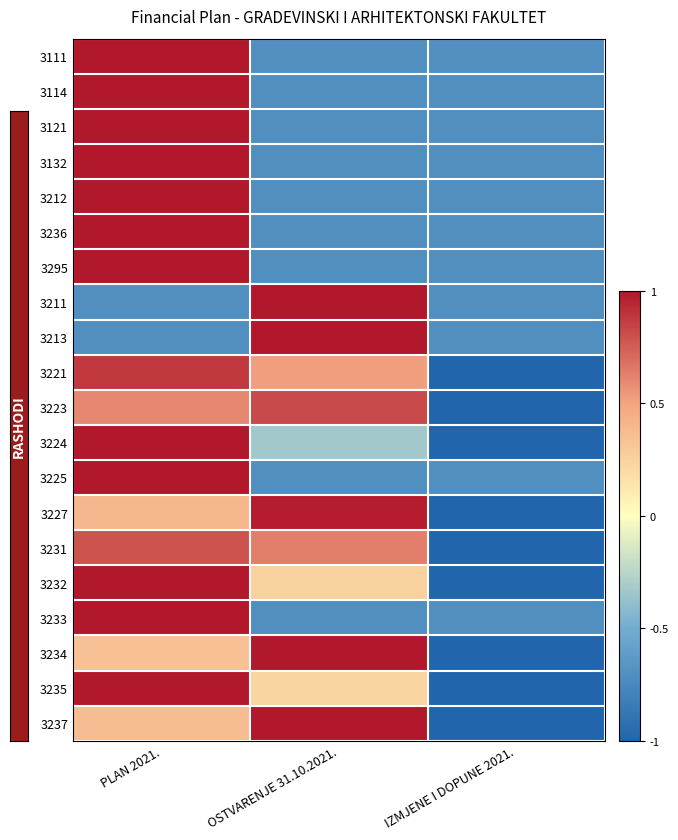

Which has a higher value, PLAN 2021. or IZMJENE I DOPUNE 2021.?

PLAN 2021.